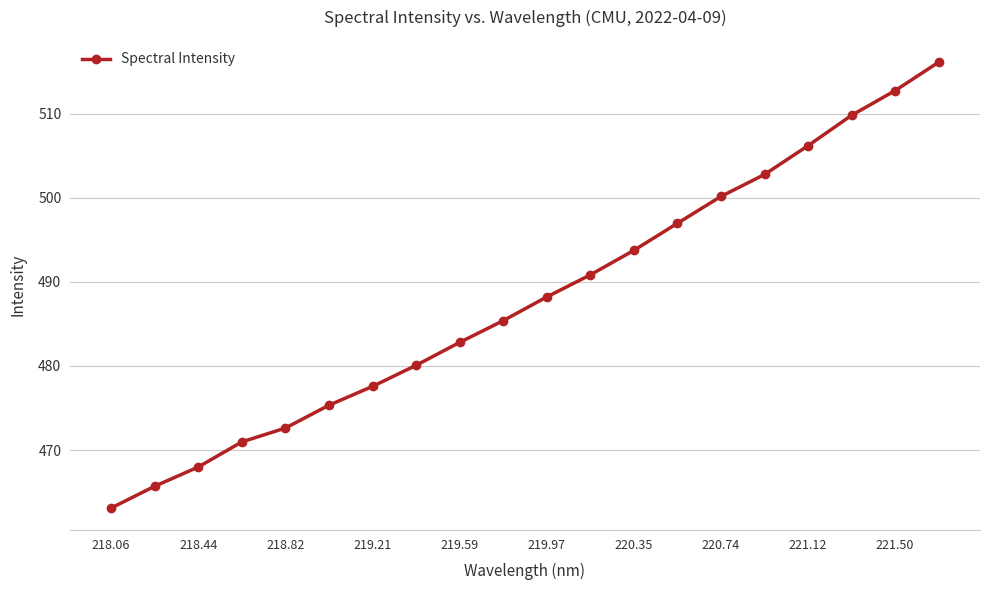

True or false: the data has more than 2 interior local peaks.

False